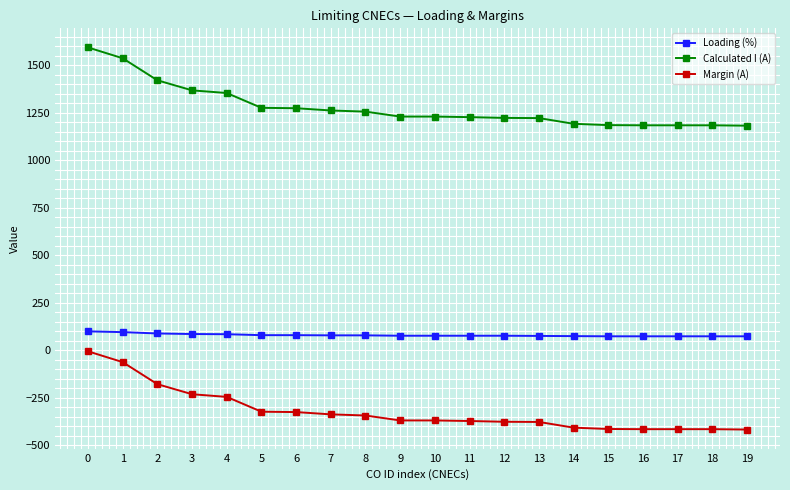

True or false: Loading (%) and Calculated I (A) intersect in this chart.

False